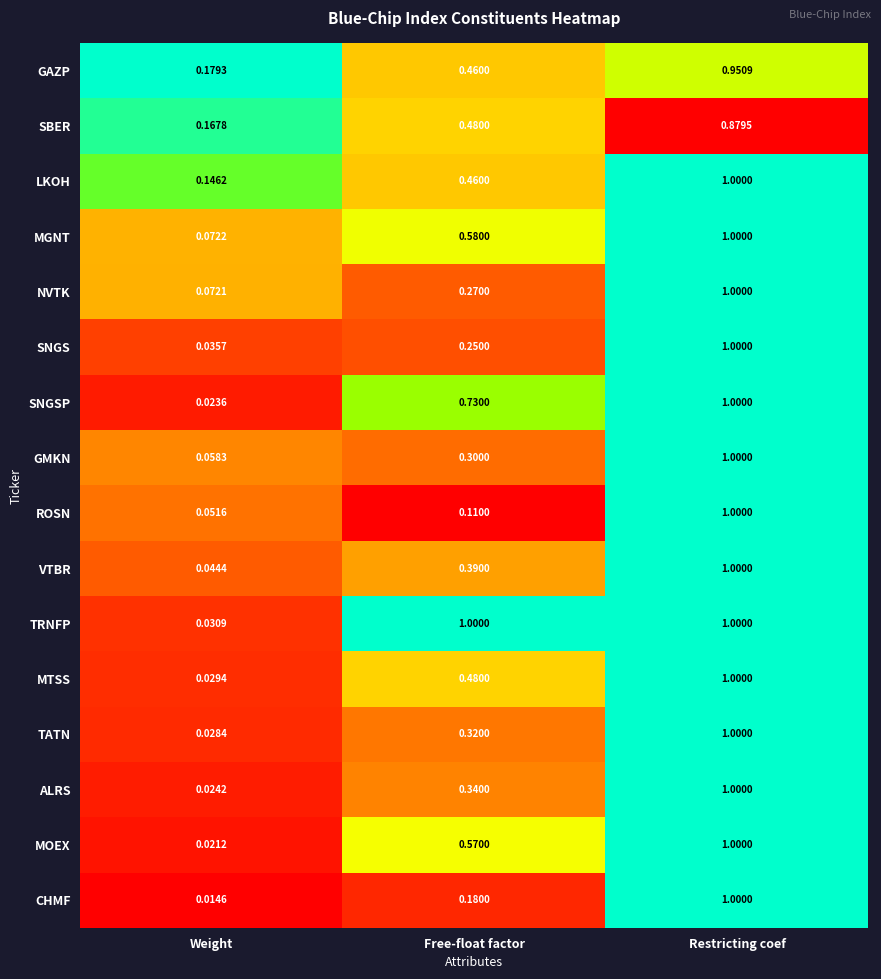

At which category does the chart reach its minimum across all series?

Weight